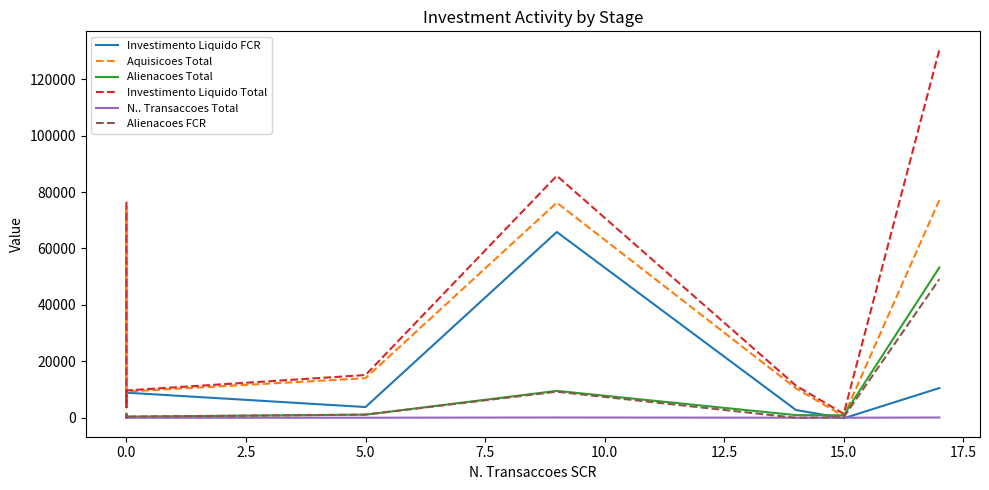

True or false: Aquisicoes Total and Alienacoes FCR intersect in this chart.

False